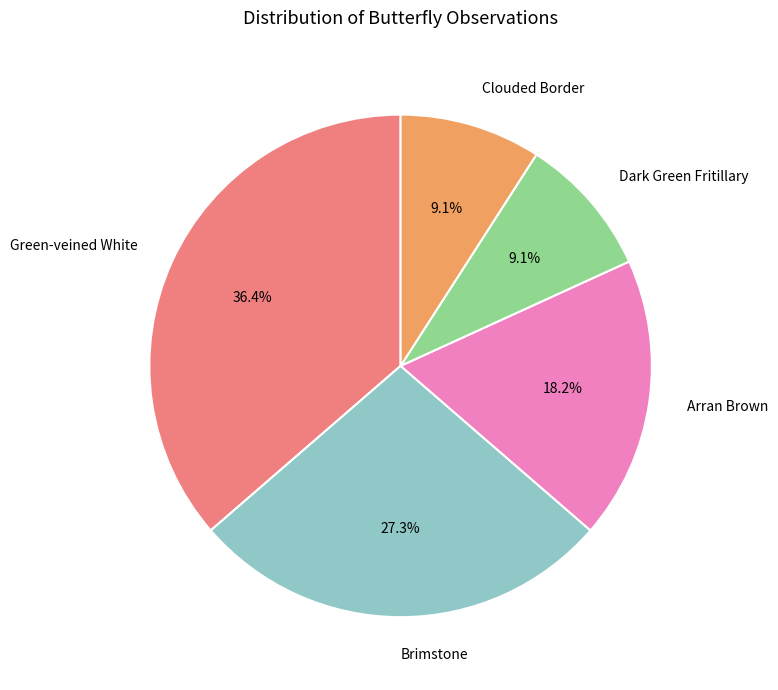

Is Brimstone the majority of the pie?

No